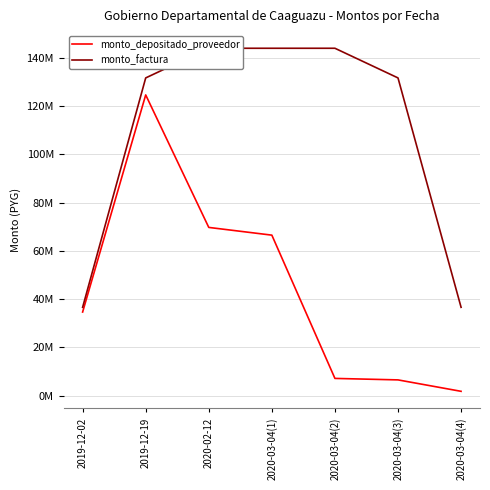

Rank the series by their maximum value, from lowest to highest.

monto_depositado_proveedor, monto_factura